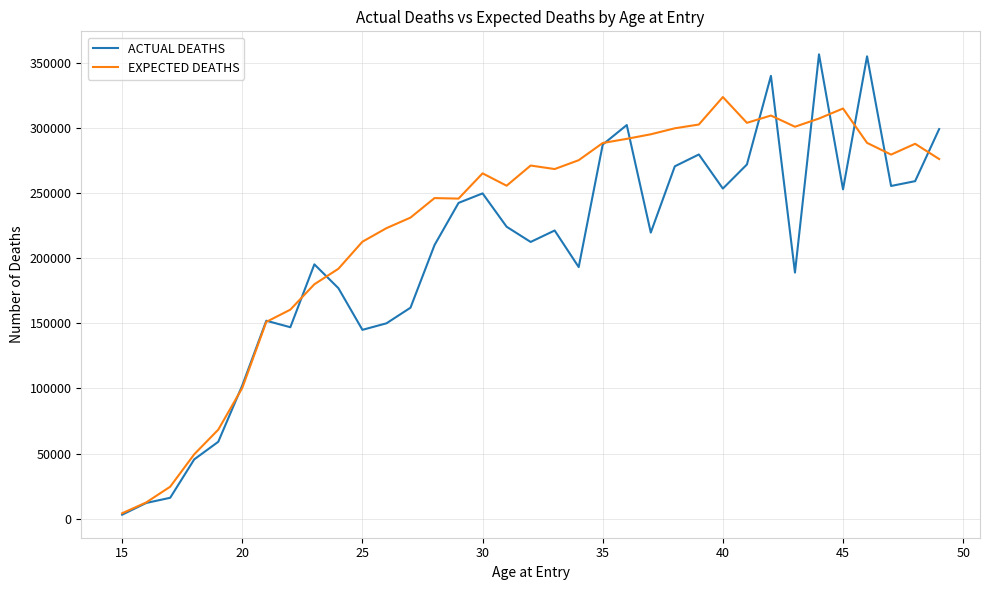

Rank the series by their average value, from highest to lowest.

EXPECTED DEATHS, ACTUAL DEATHS